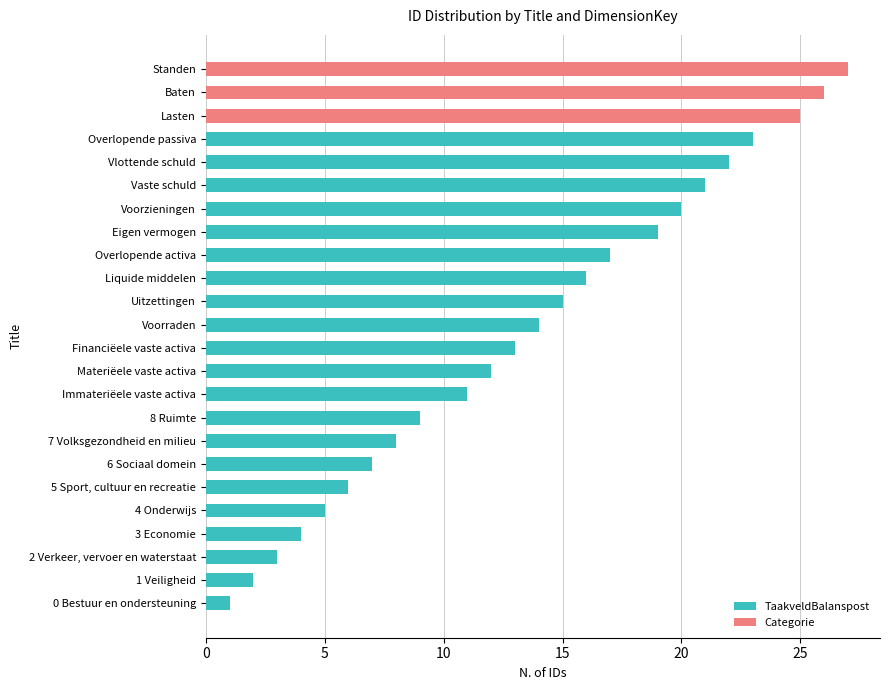

What is the sum of the TaakveldBalanspost values at Overlopende passiva and Vaste schuld?

44